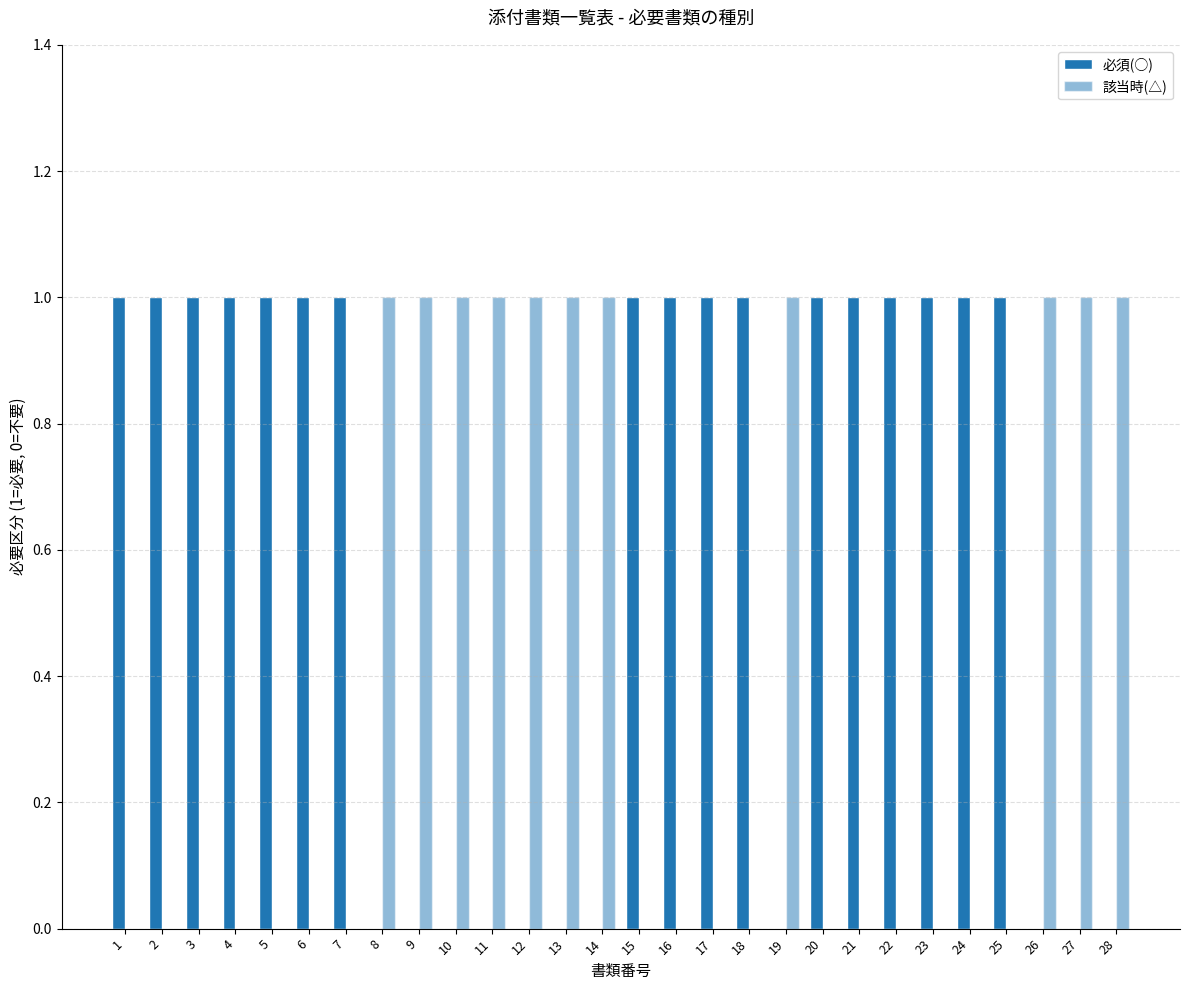

How many groups of bars are there?

28